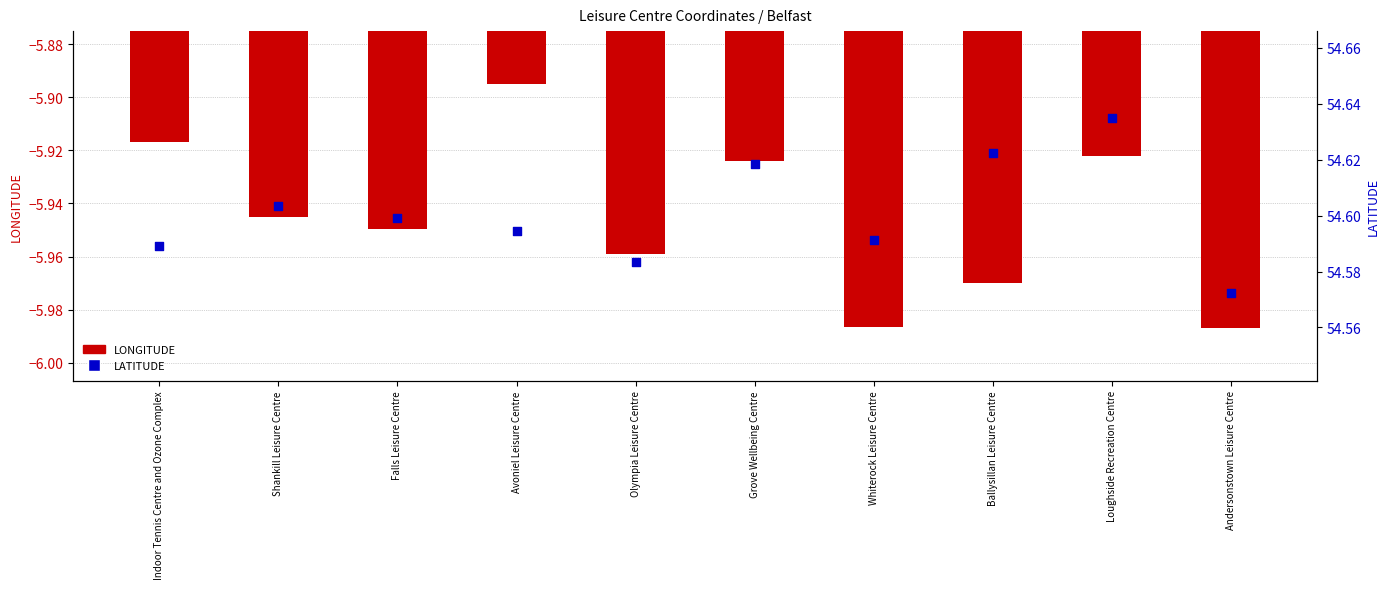

At how many categories does at least one series exceed 50?

10